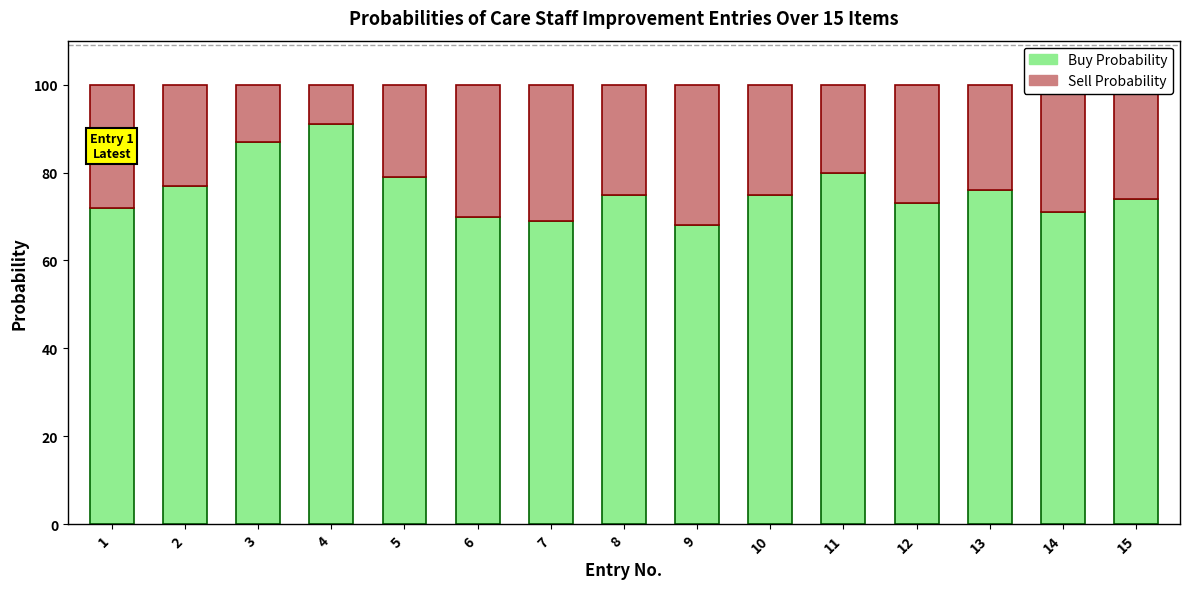

Read the Buy Probability value at 2, to the nearest 5.

75